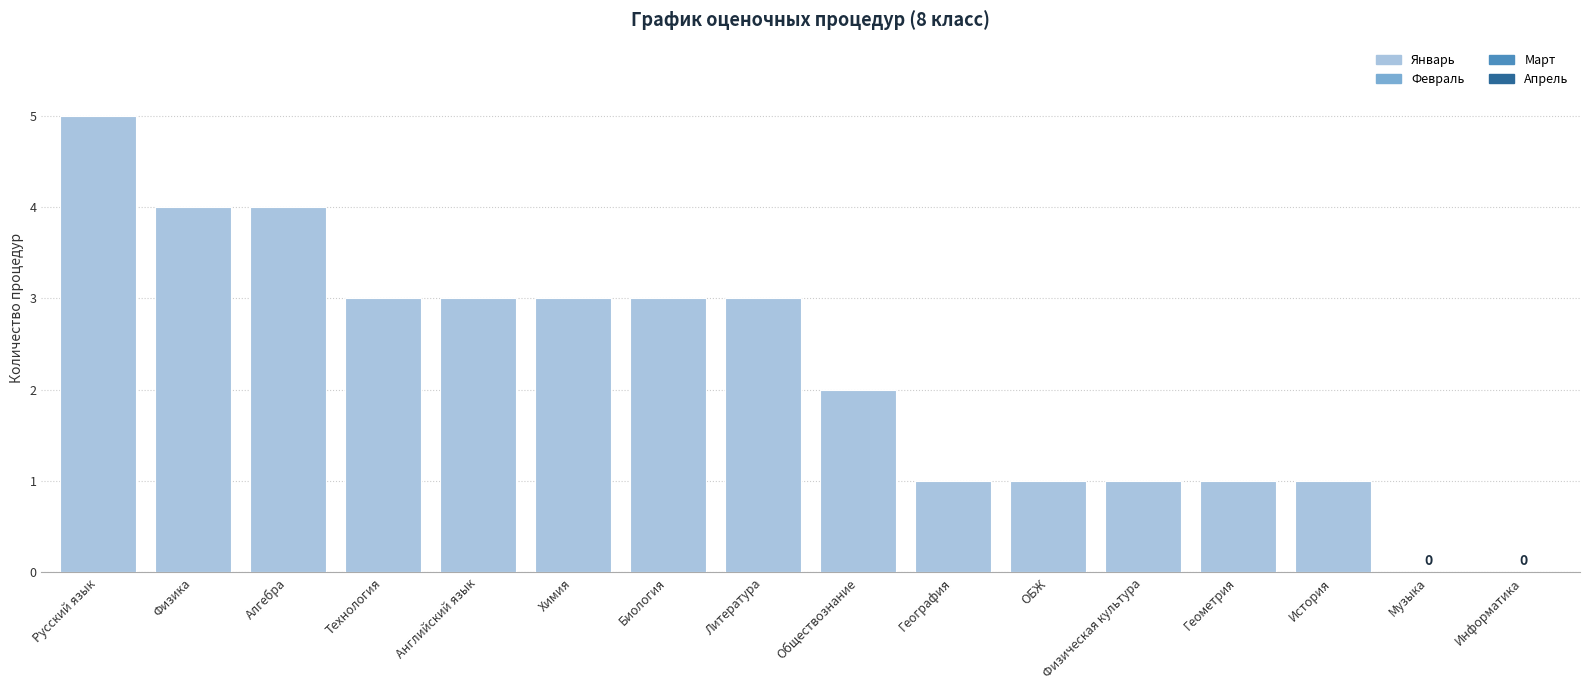

True or false: the data shows 6 at Физика.

False